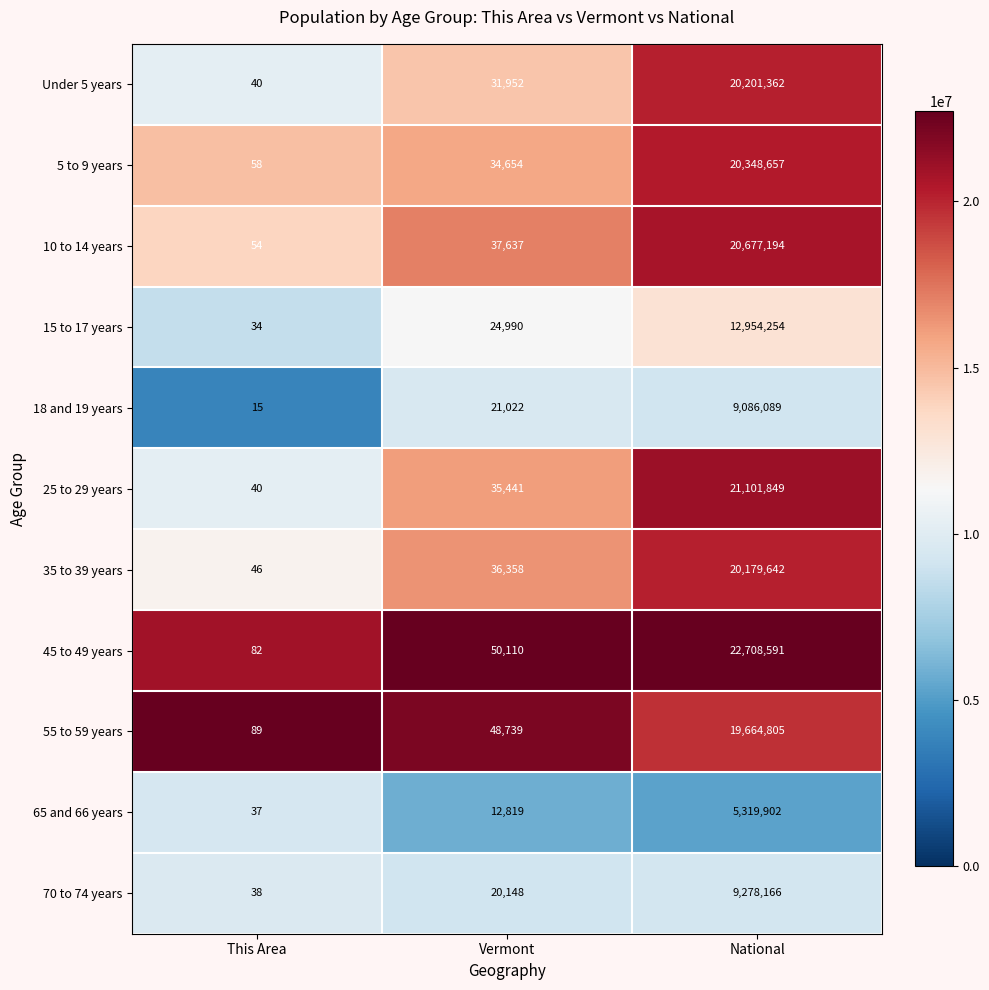

What is the average value of the 65 and 66 years series?

1777586